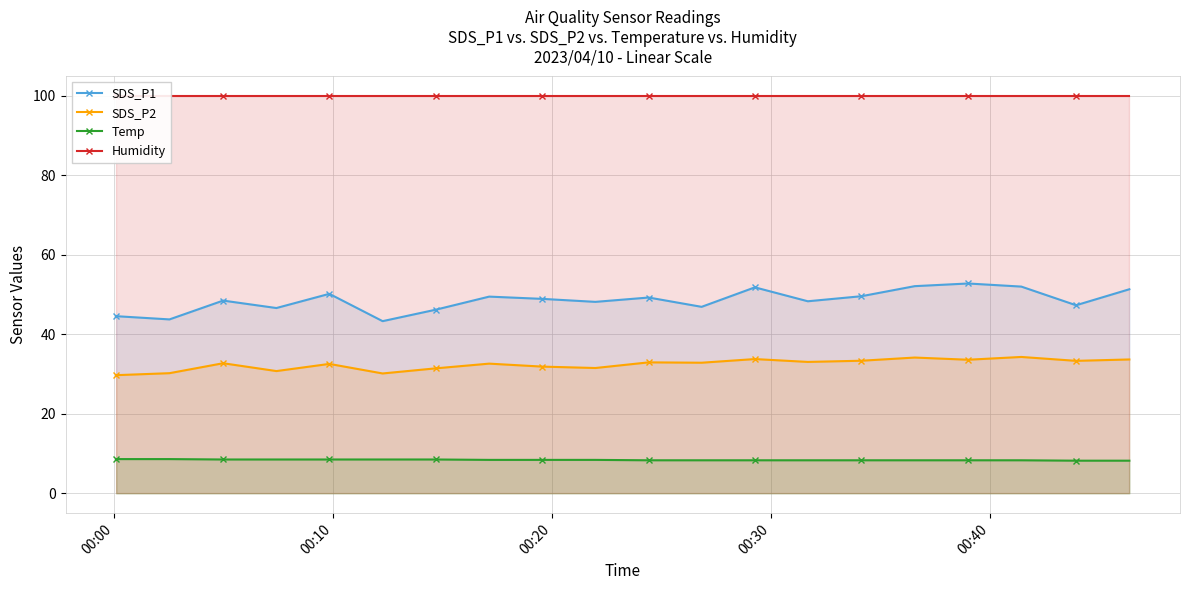

What are all the series names shown in the legend?

SDS_P1, SDS_P2, Temp, Humidity